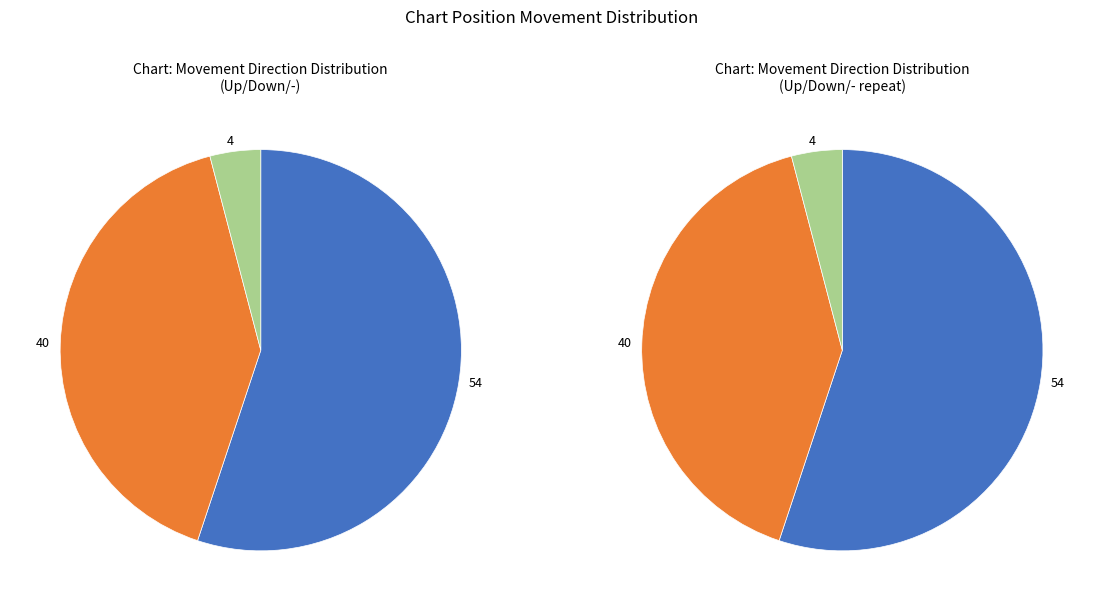

What percentage is the up slice, to the nearest percent?

55%